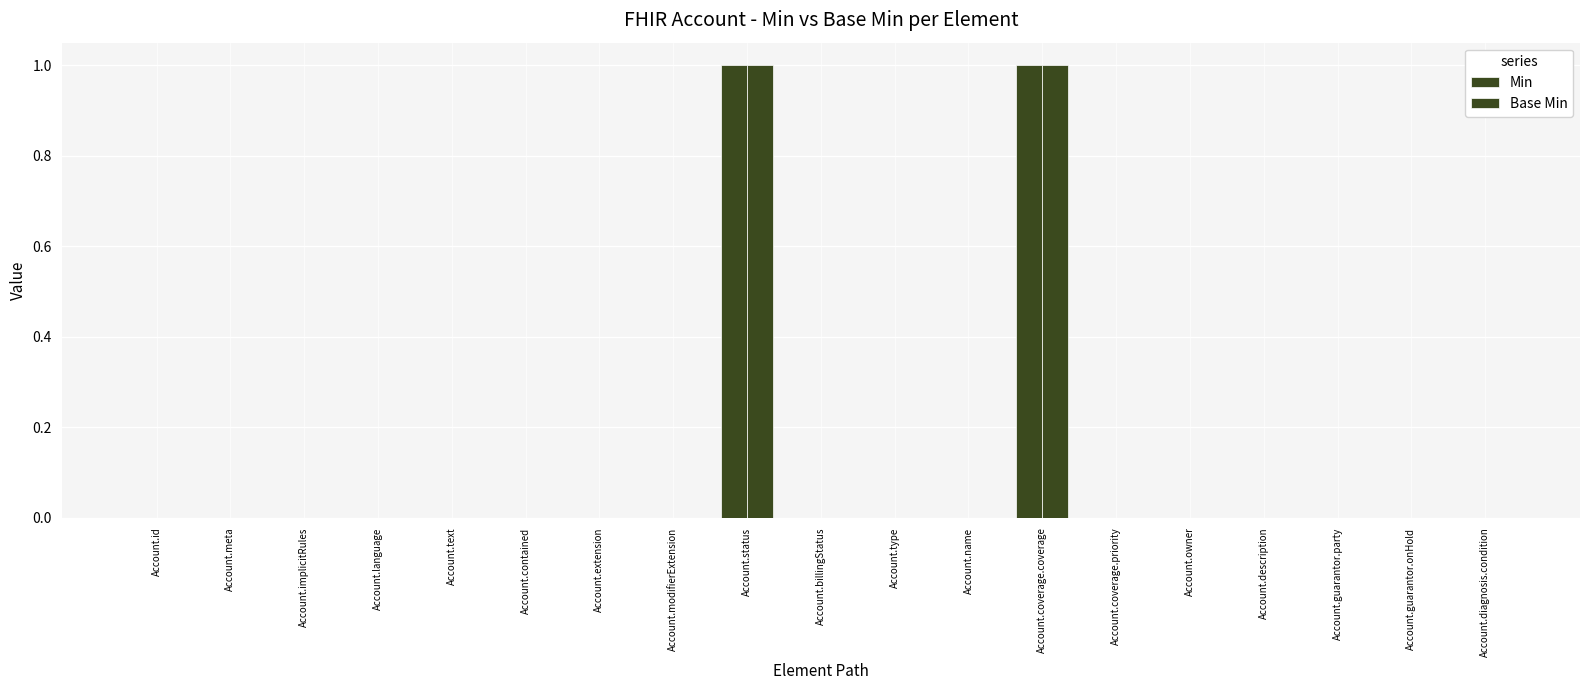

Count the number of data series in this chart.

2